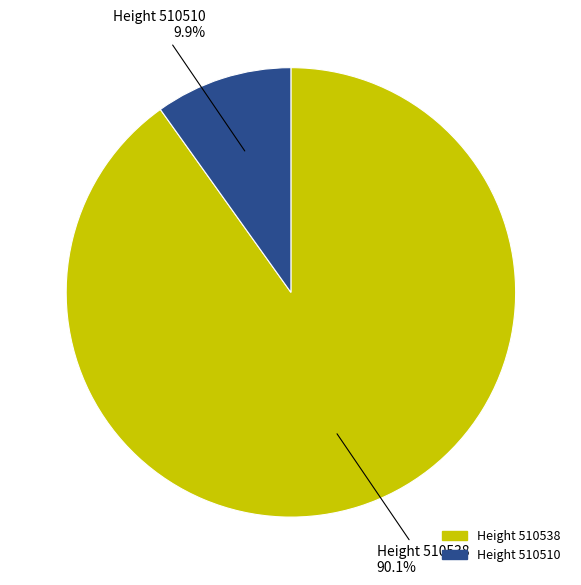

What is the largest slice in the pie chart?

Height 510538